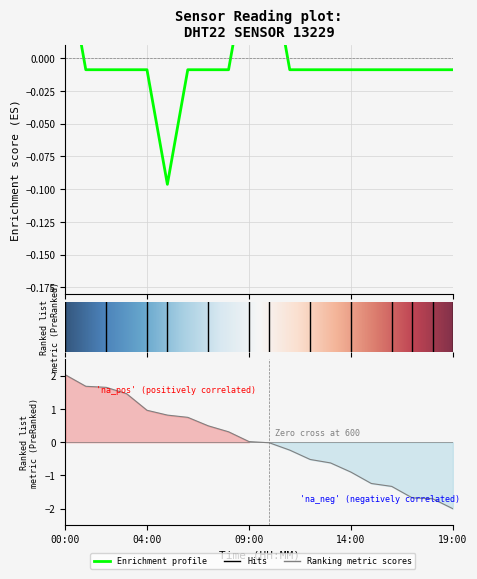

At which category does the data reach its first local valley?

05:00